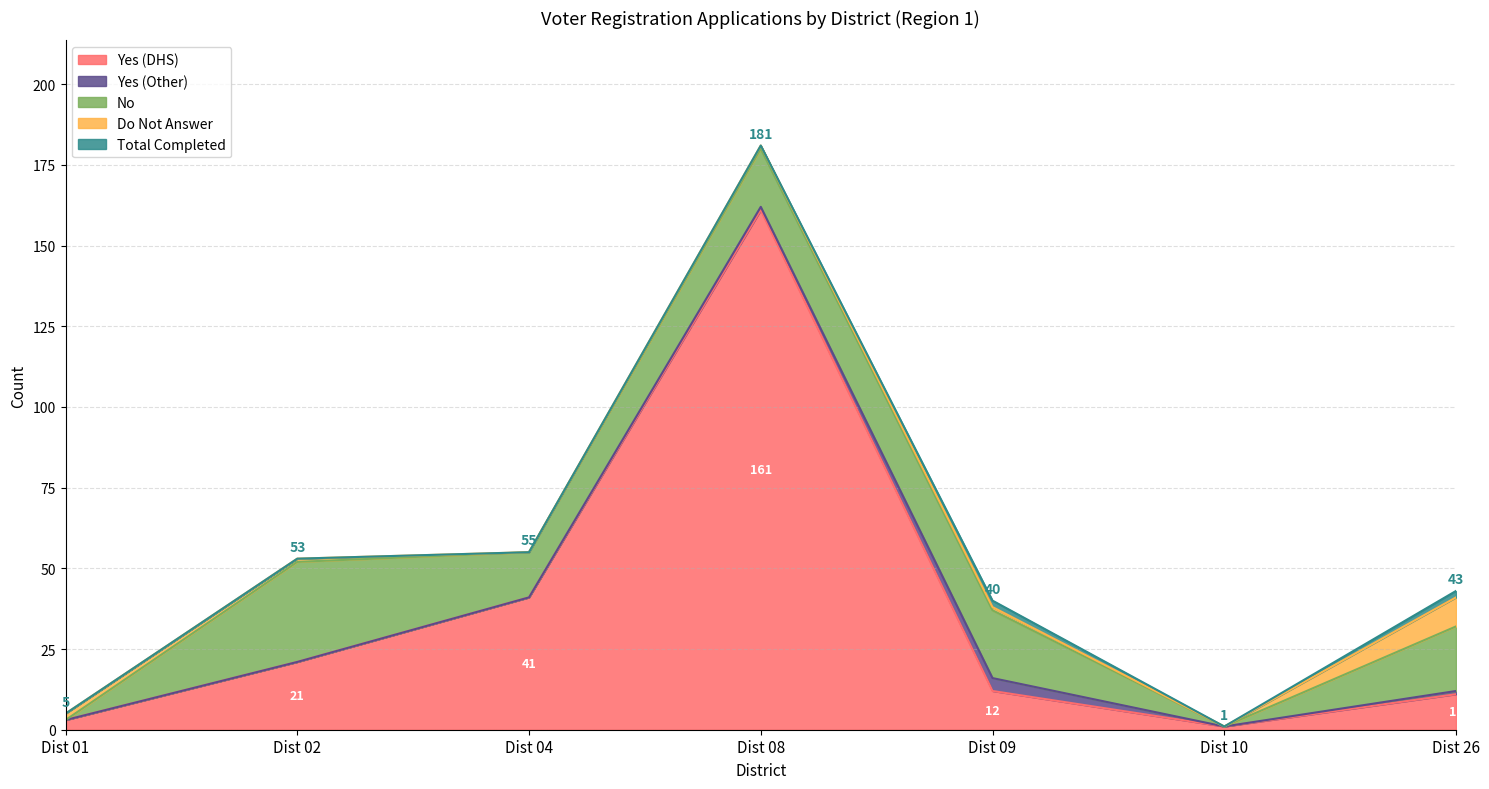

How many interior local peaks does the Yes (Other) series have?

1